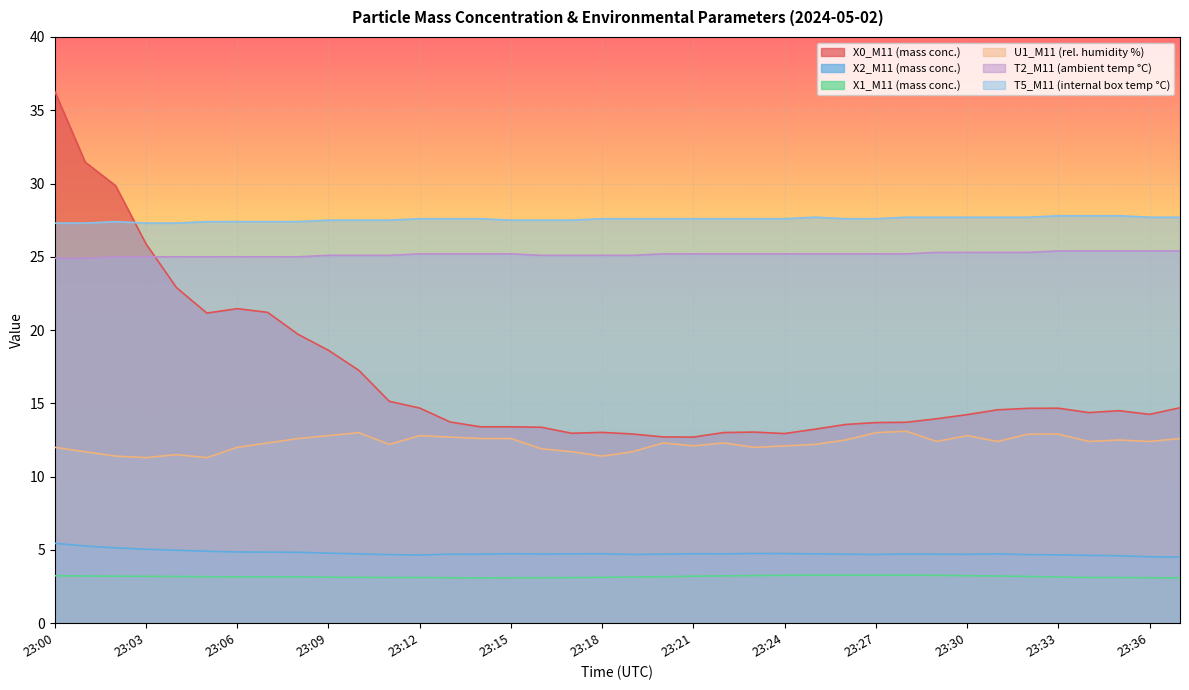

What is the minimum value shown in the chart?

3.1